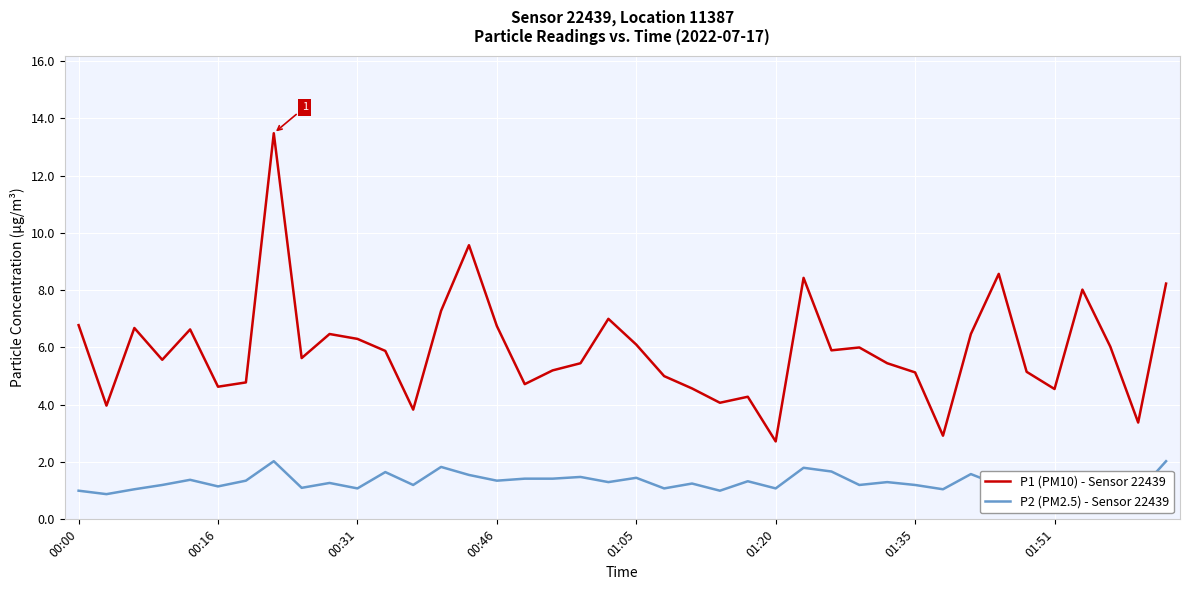

True or false: P1 (PM10) - Sensor 22439 and P2 (PM2.5) - Sensor 22439 intersect in this chart.

False